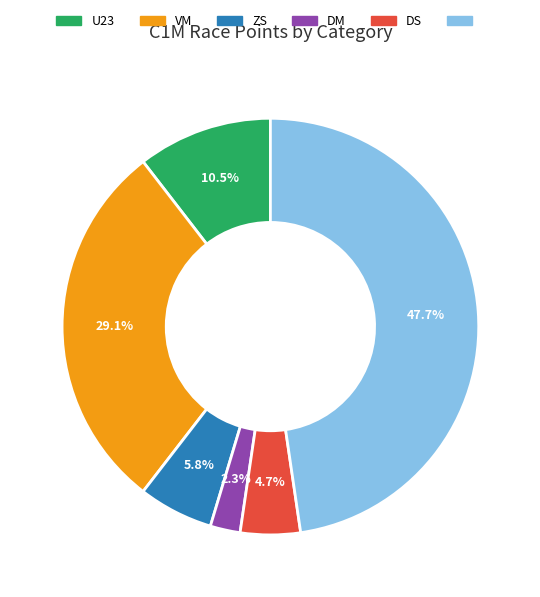

Is there any slice that represents more than half of the pie?

No